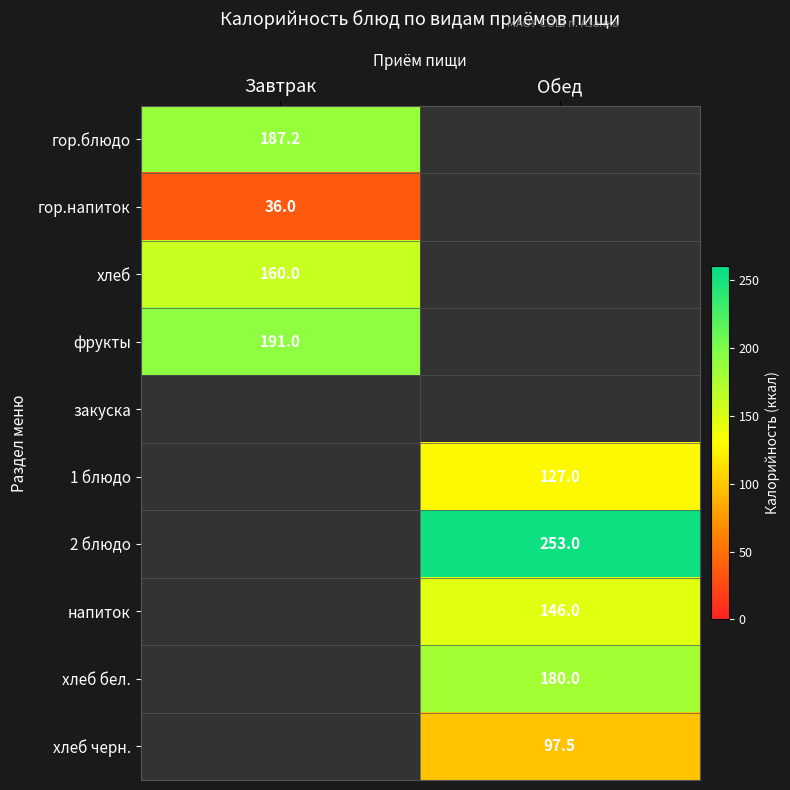

At how many categories does at least one series exceed 187?

2